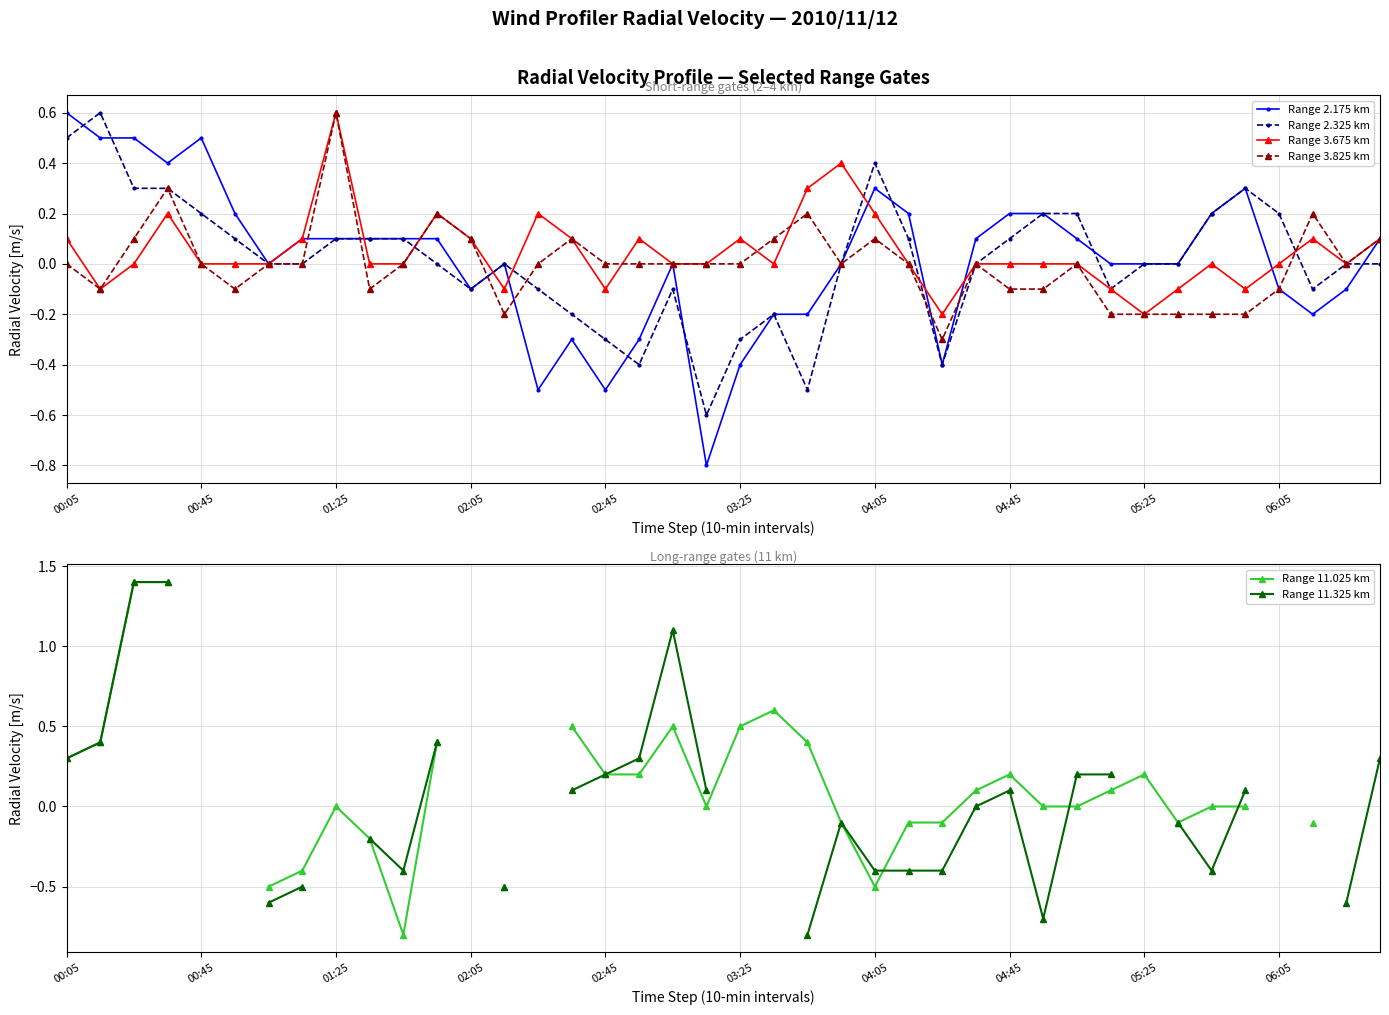

What are all the series names shown in the legend?

Range 2.175 km, Range 2.325 km, Range 3.675 km, Range 3.825 km, Range 11.025 km, Range 11.325 km